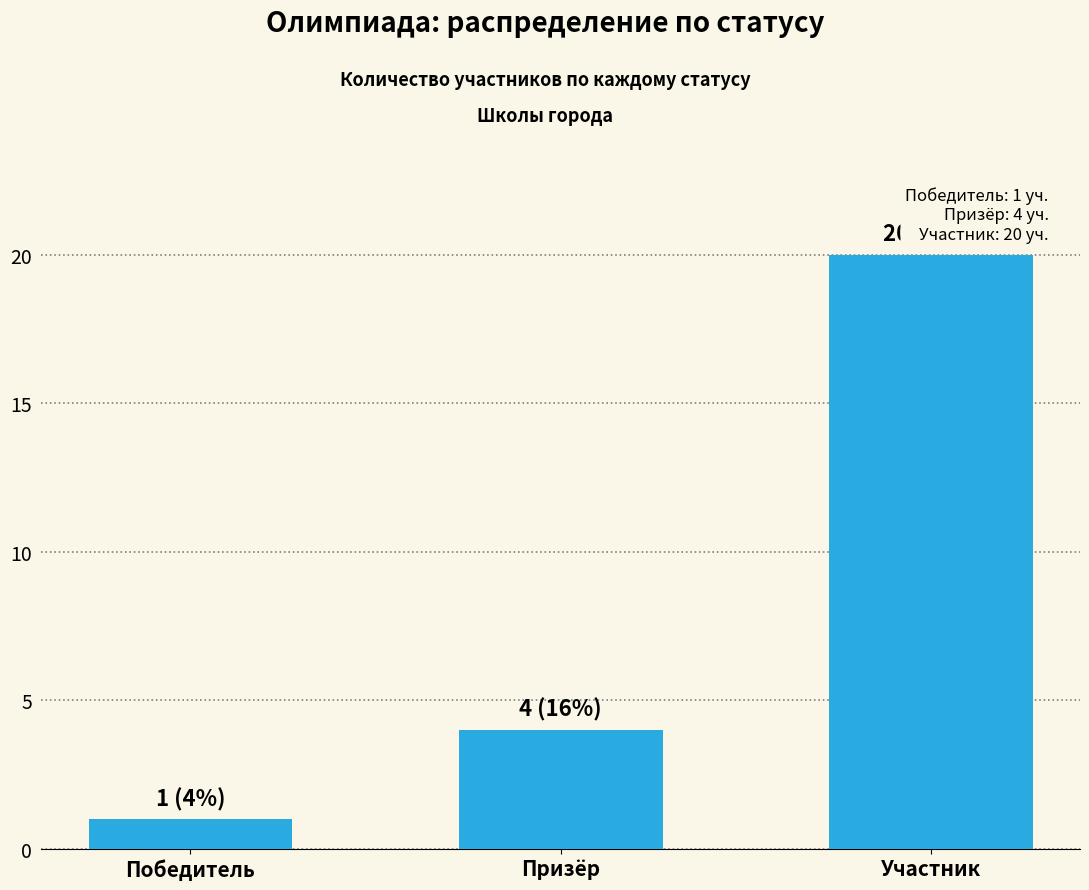

Count the values in the range 1 to 20.

3